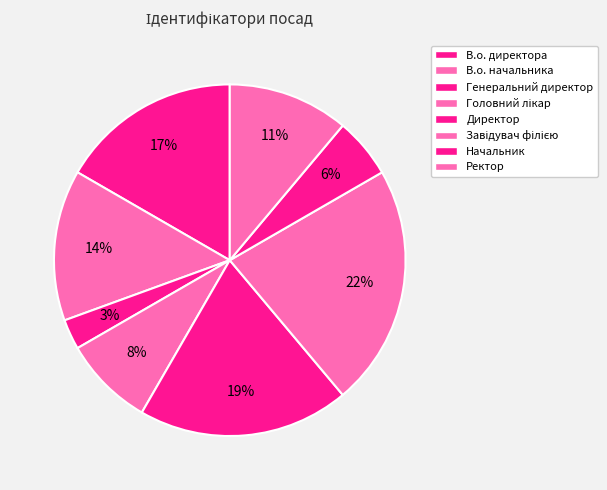

To the nearest percent, what portion does Ректор represent?

11%